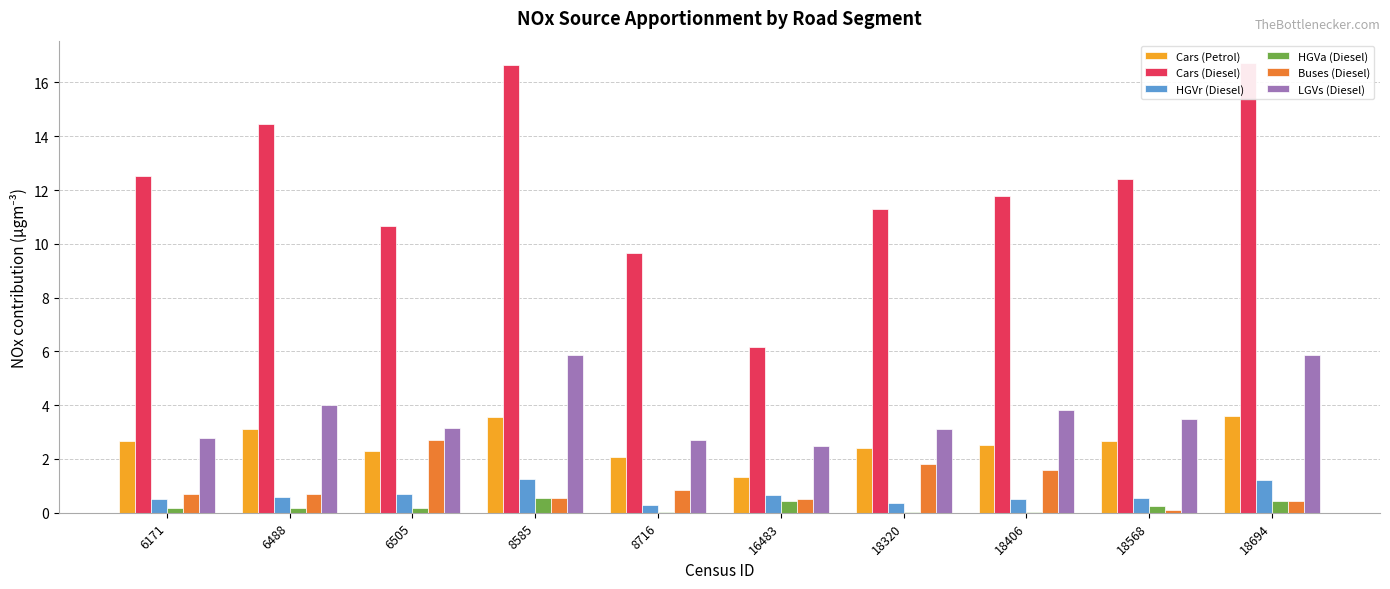

What is the sum of all HGVr (Diesel) values?

6.6